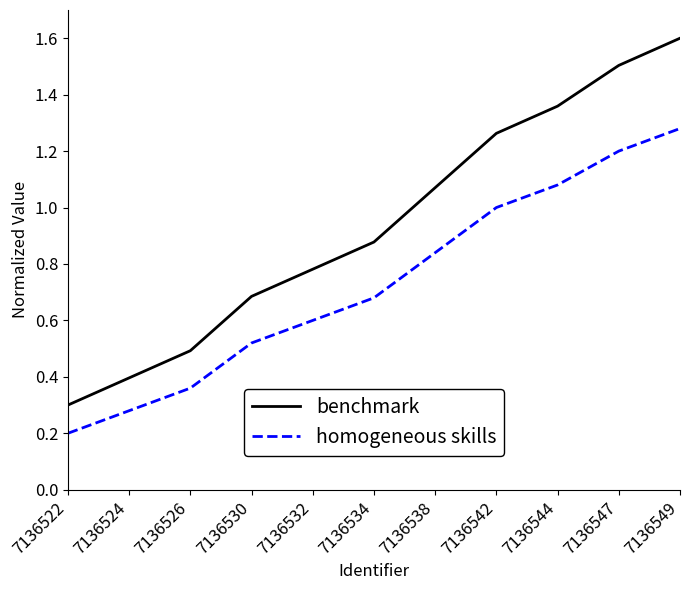

What is the total value across all series at 7136542?

2.3